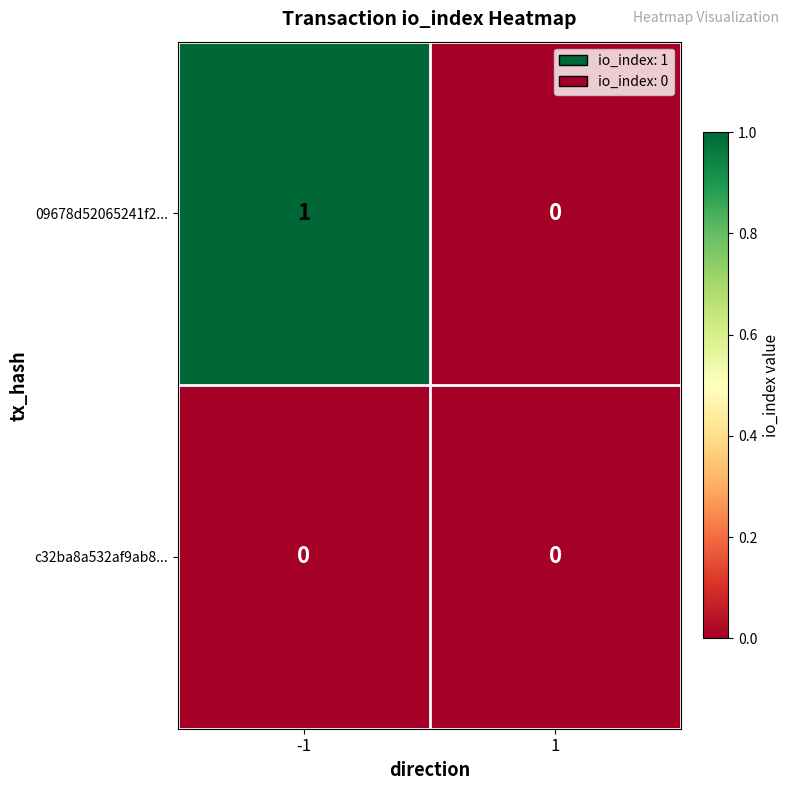

Rank the series by their average value, from lowest to highest.

c32ba8a532af9ab8..., 09678d52065241f2...